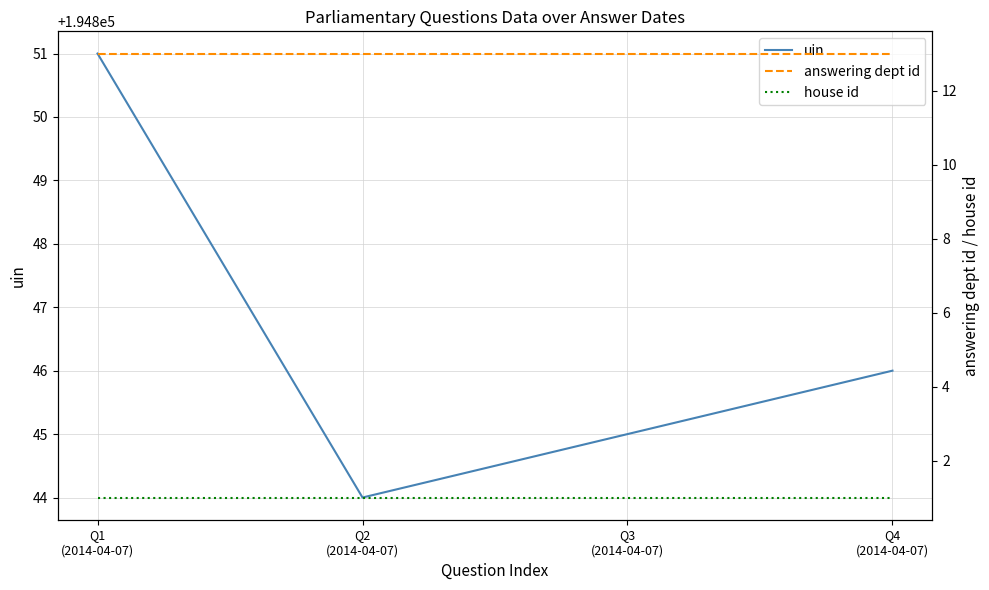

What is the spread (max minus min) of values at Q1
(2014-04-07)?

194850